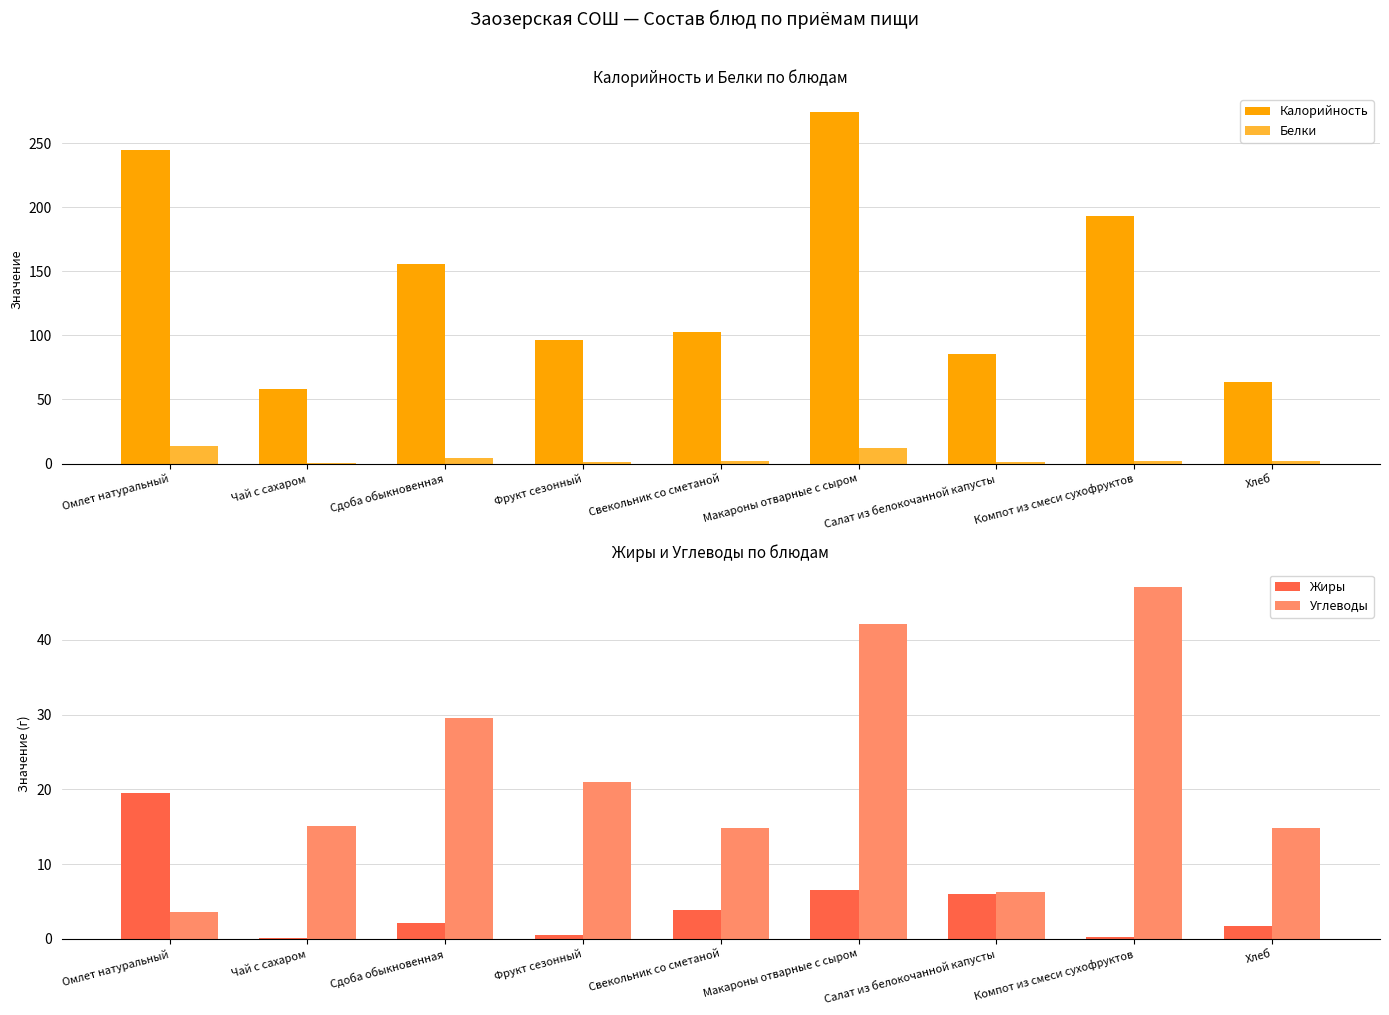

At which label does Углеводы reach its peak?

Компот из смеси сухофруктов